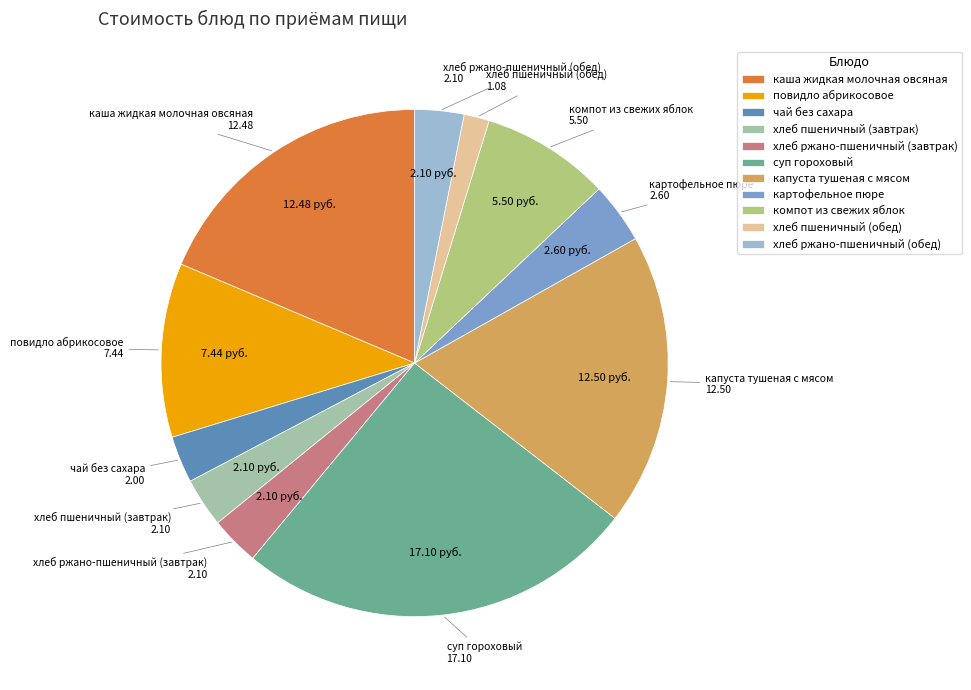

Is it true that чай без сахара is 3% of the pie?

True